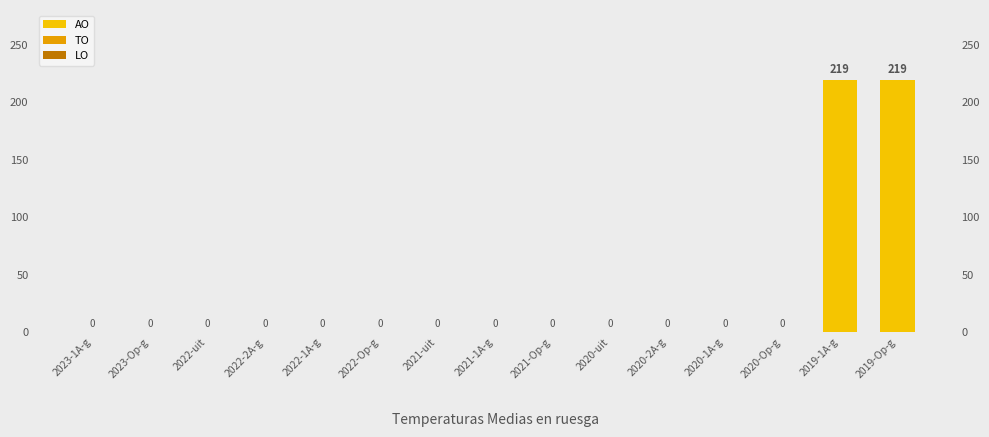

List the labels in order of LO value, smallest first.

2023-1A-g, 2023-Op-g, 2022-uit, 2022-2A-g, 2022-1A-g, 2022-Op-g, 2021-uit, 2021-1A-g, 2021-Op-g, 2020-uit, 2020-2A-g, 2020-1A-g, 2020-Op-g, 2019-1A-g, 2019-Op-g